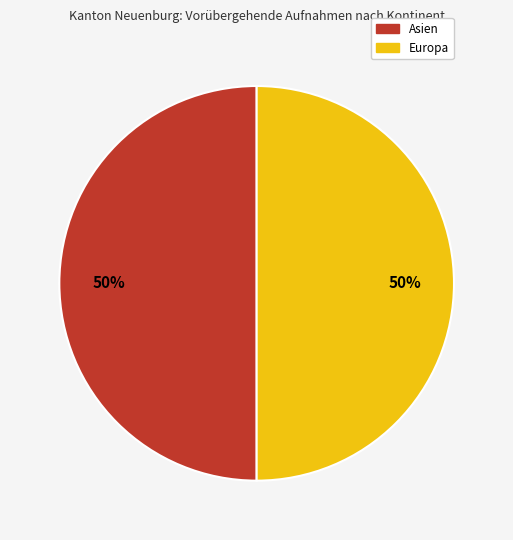

To the nearest percent, what is the average slice percentage?

50%